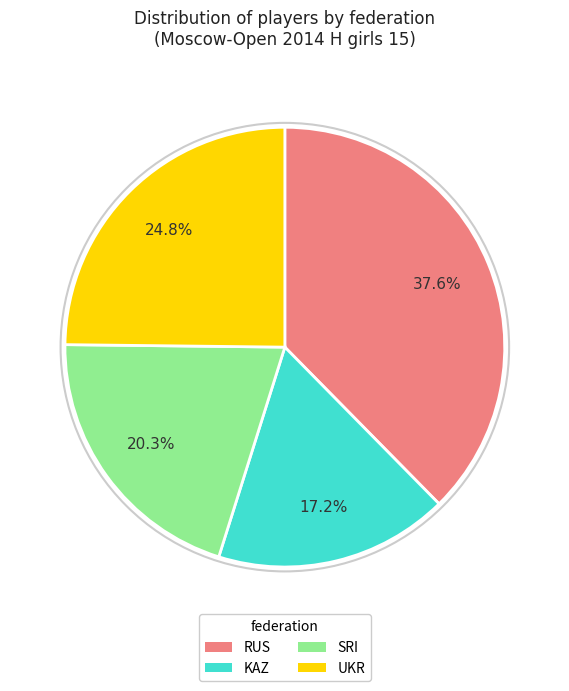

How many slices are in this pie chart?

4